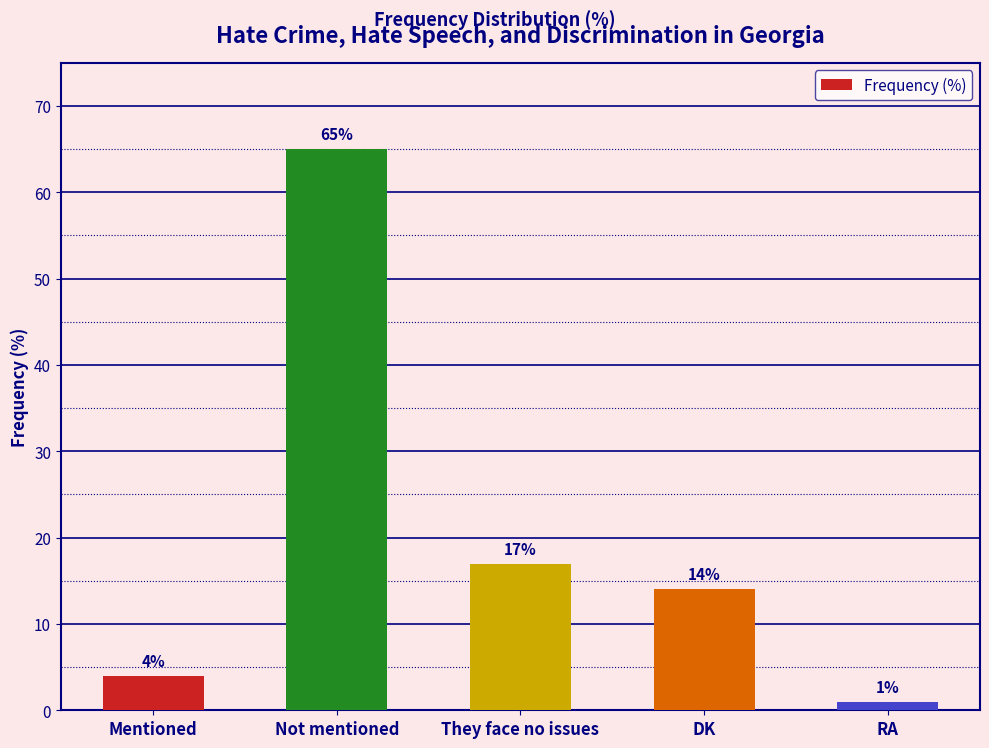

What is the difference between the maximum and minimum values?

64